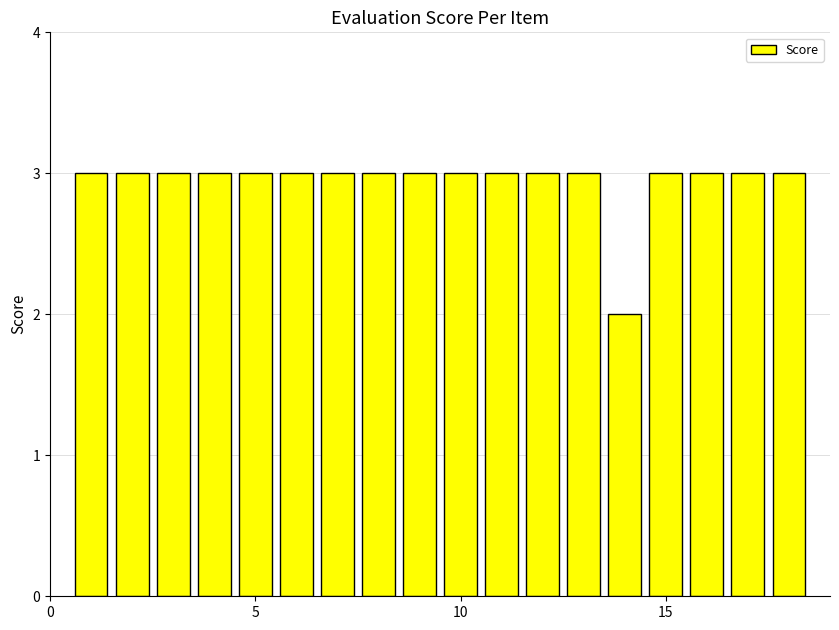

What is the difference between the maximum and minimum values?

1